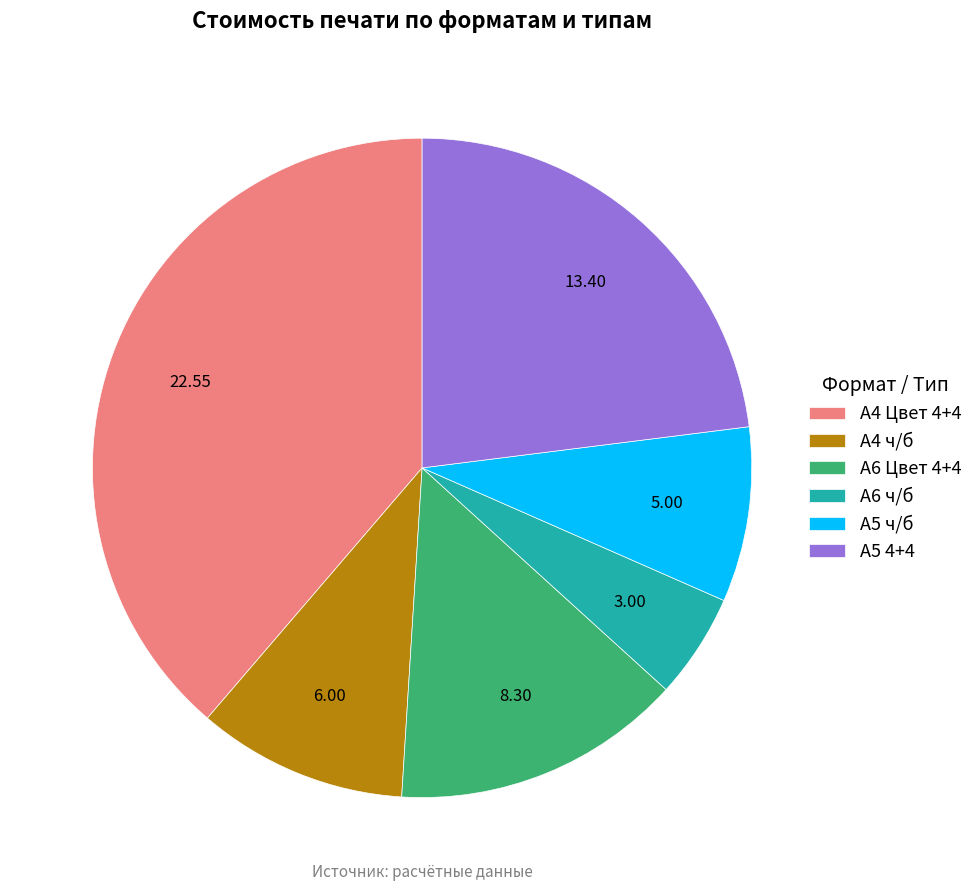

Is the sum of А4 Цвет 4+4 and А6 Цвет 4+4 greater than half?

Yes